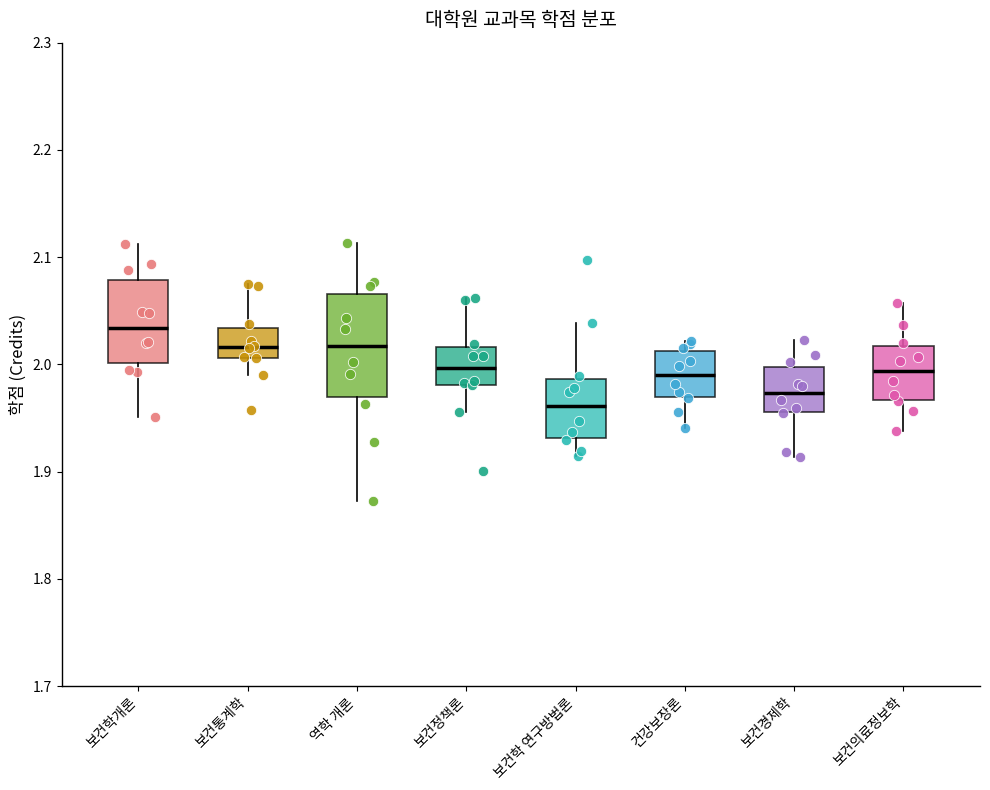

Reading left to right, read every box against the y-axis: the position of its median line, the range the box covers, and the ends of its whiskers. The values are not printed on the chart, so give them approximately, as read against the axis.

보건학개론: median 2.03, box 2.00 to 2.08, whiskers 1.95 to 2.11
보건통계학: median 2.02, box 2.01 to 2.03, whiskers 1.99 to 2.07
역학 개론: median 2.02, box 1.97 to 2.07, whiskers 1.87 to 2.11
보건정책론: median 2.00, box 1.98 to 2.02, whiskers 1.96 to 2.06
보건학 연구방법론: median 1.96, box 1.93 to 1.99, whiskers 1.91 to 2.04
건강보장론: median 1.99, box 1.97 to 2.01, whiskers 1.94 to 2.02
보건경제학: median 1.97, box 1.96 to 2.00, whiskers 1.91 to 2.02
보건의료정보학: median 1.99, box 1.97 to 2.02, whiskers 1.94 to 2.06